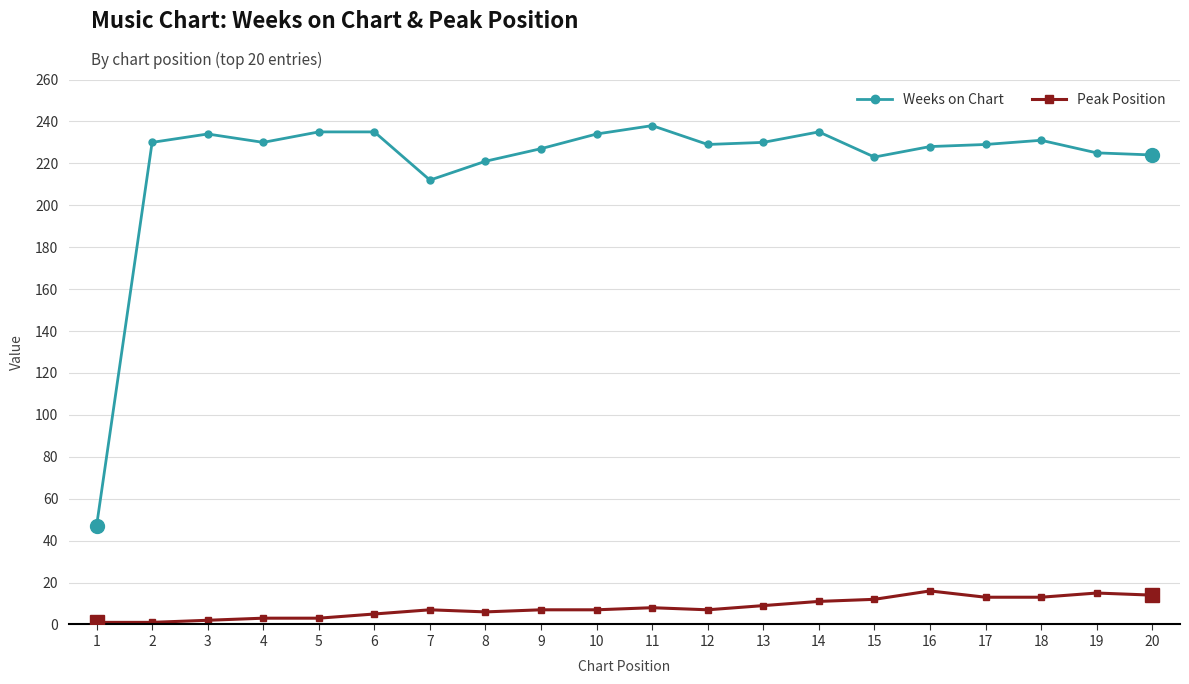

True or false: Peak Position and Weeks on Chart cross at least once.

False